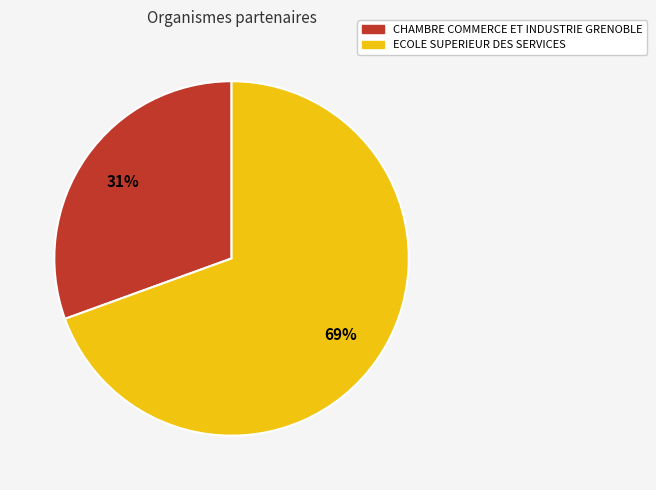

The ECOLE SUPERIEUR DES SERVICES slice represents 69% of the pie. True or false?

True